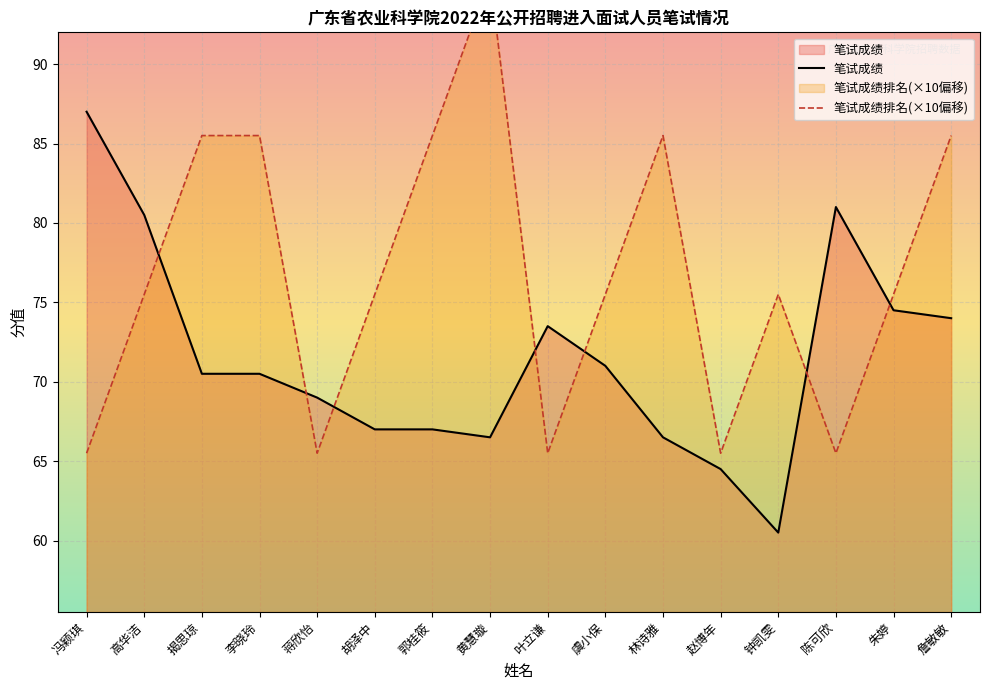

At which label does 笔试成绩 reach its peak?

冯颖琪